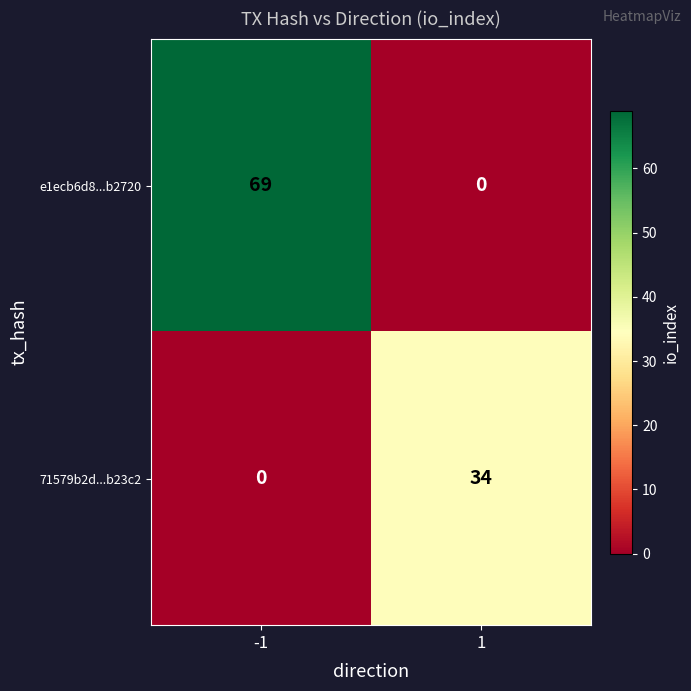

Reading left to right, transcribe all the data shown in this chart.

e1ecb6d8...b2720: -1=69	1=0
71579b2d...b23c2: -1=0	1=34